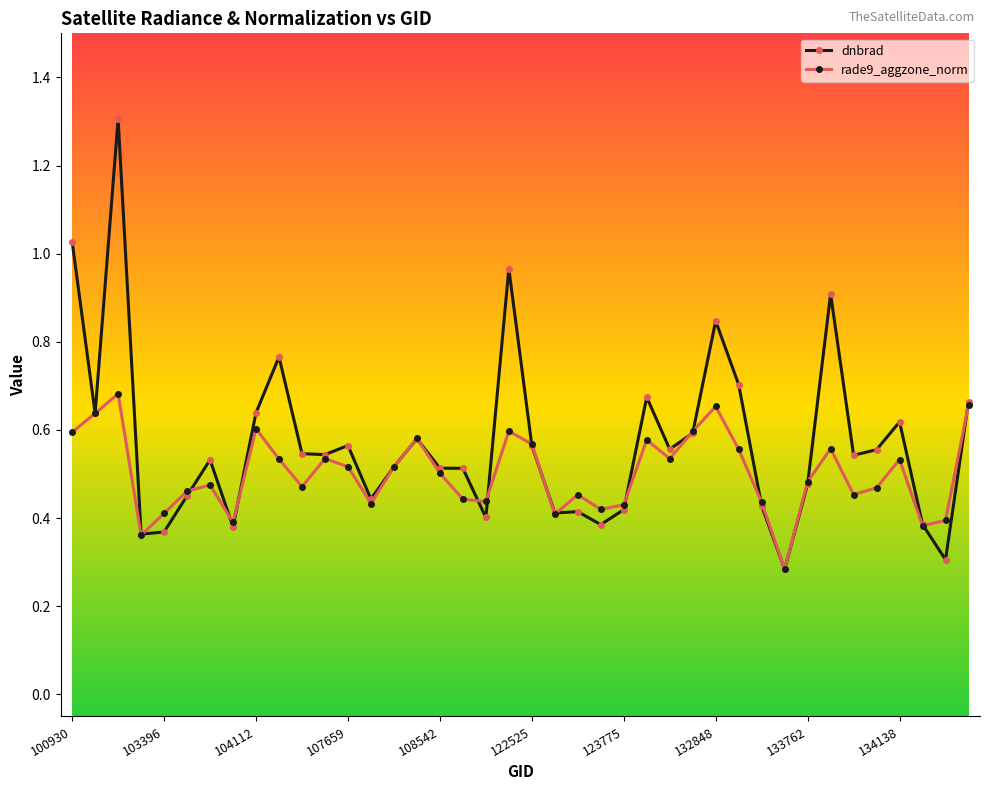

How many rade9_aggzone_norm values are between 0 and 1?

40